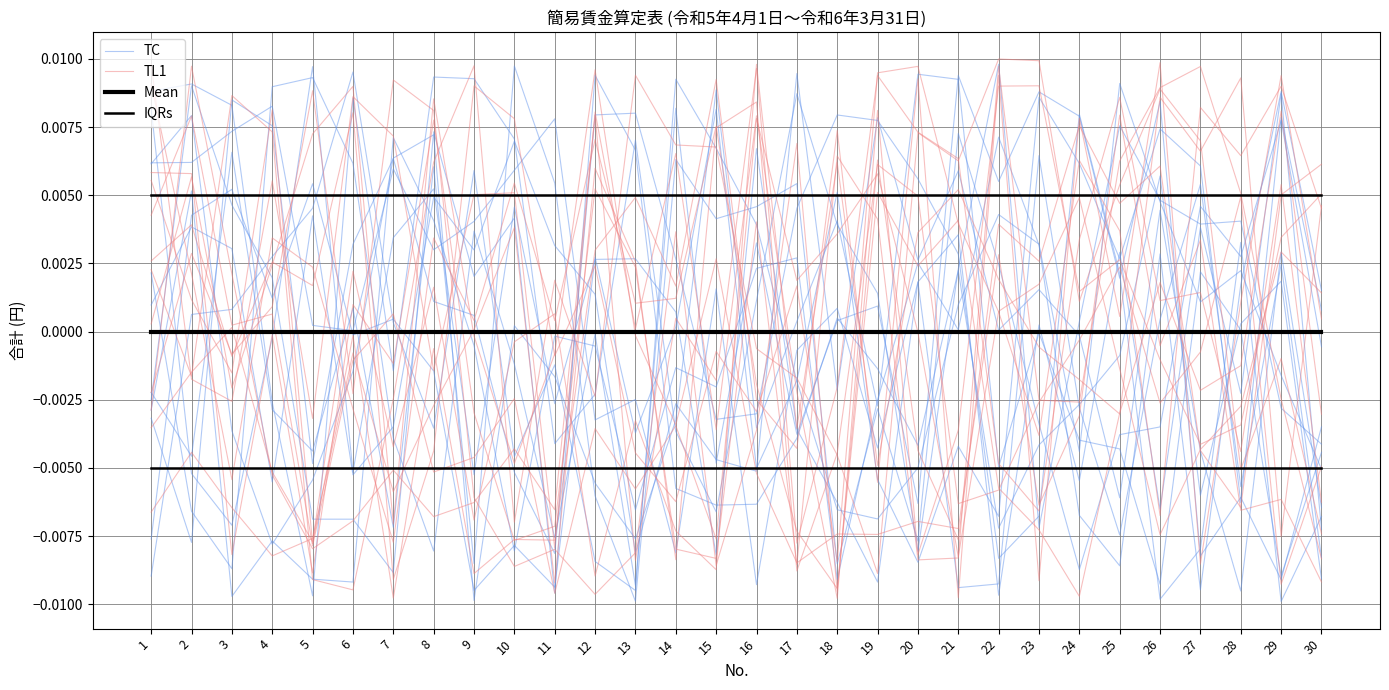

List the labels in order of IQRs value, smallest first.

1, 2, 3, 4, 5, 6, 7, 8, 9, 10, 11, 12, 13, 14, 15, 16, 17, 18, 19, 20, 21, 22, 23, 24, 25, 26, 27, 28, 29, 30